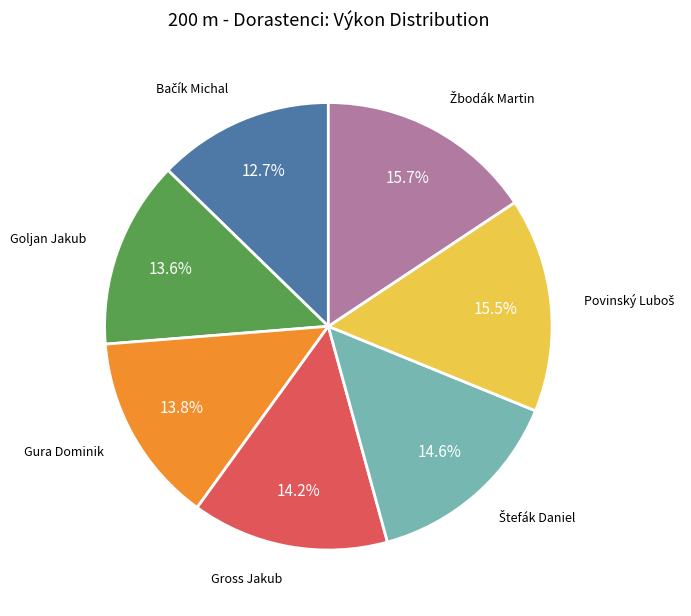

To the nearest percent, what is the difference between the largest and smallest slice percentages?

3%